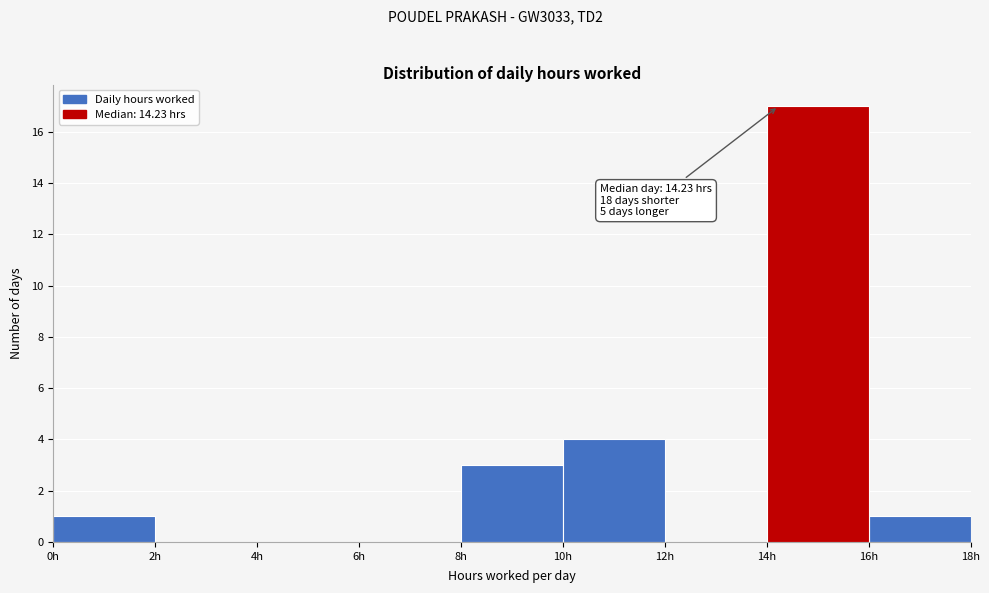

Which range on the x-axis has the tallest bar?

14 to 16